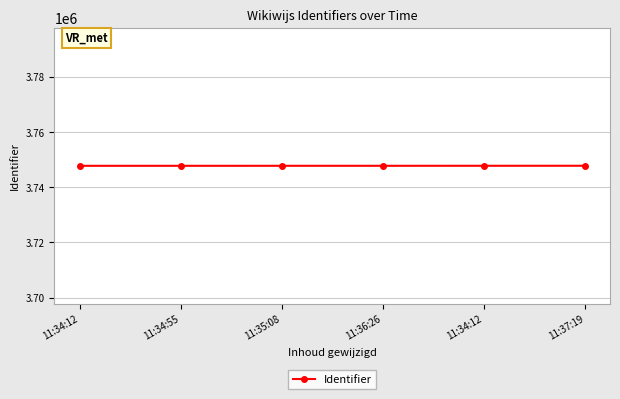

How many distinct data groups are displayed?

1